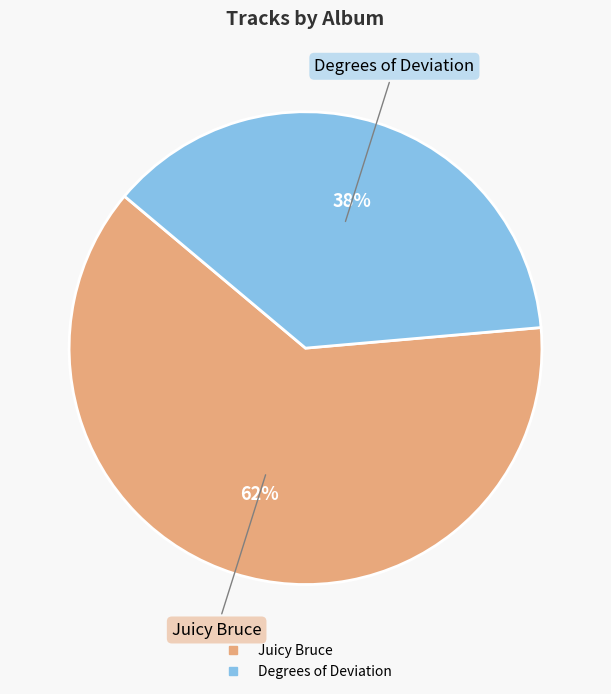

What percentage is the Degrees of Deviation slice, to the nearest percent?

38%